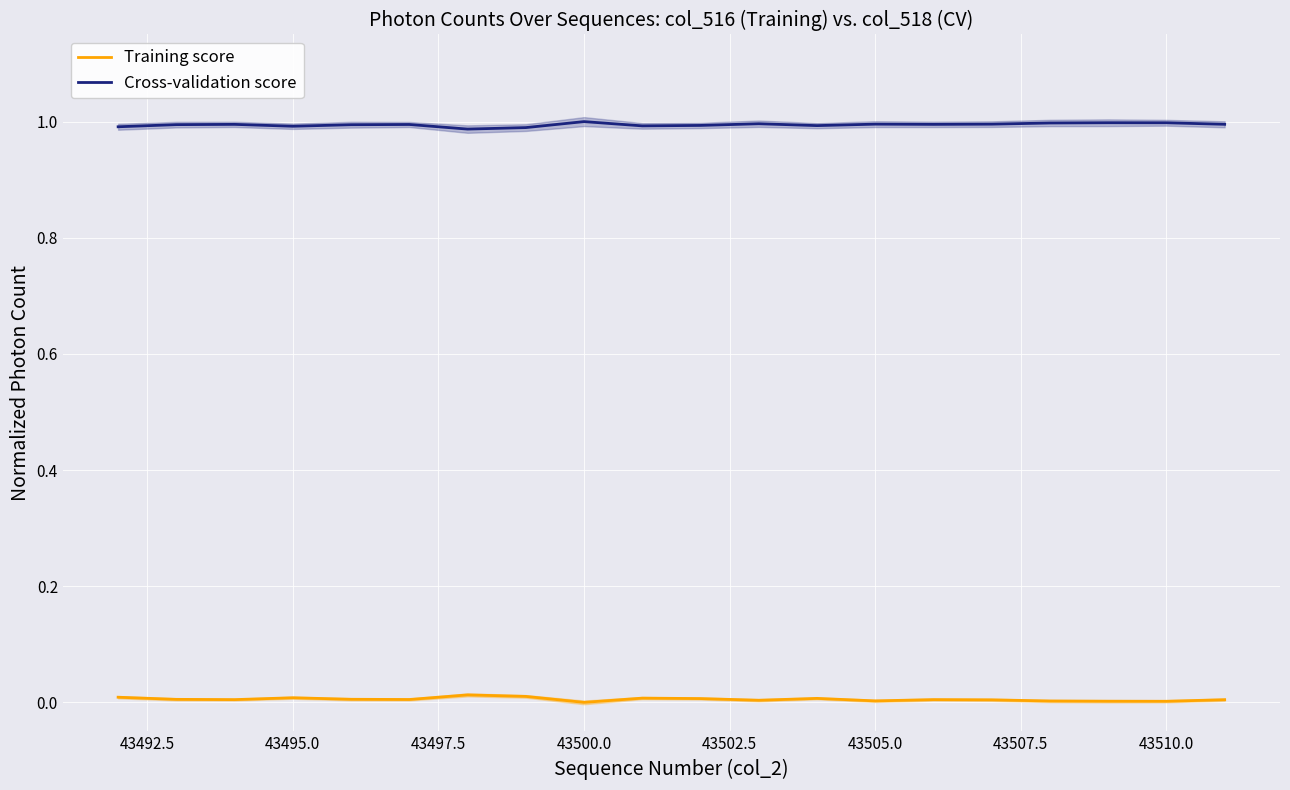

True or false: Cross-validation score and Training score cross at least once.

False